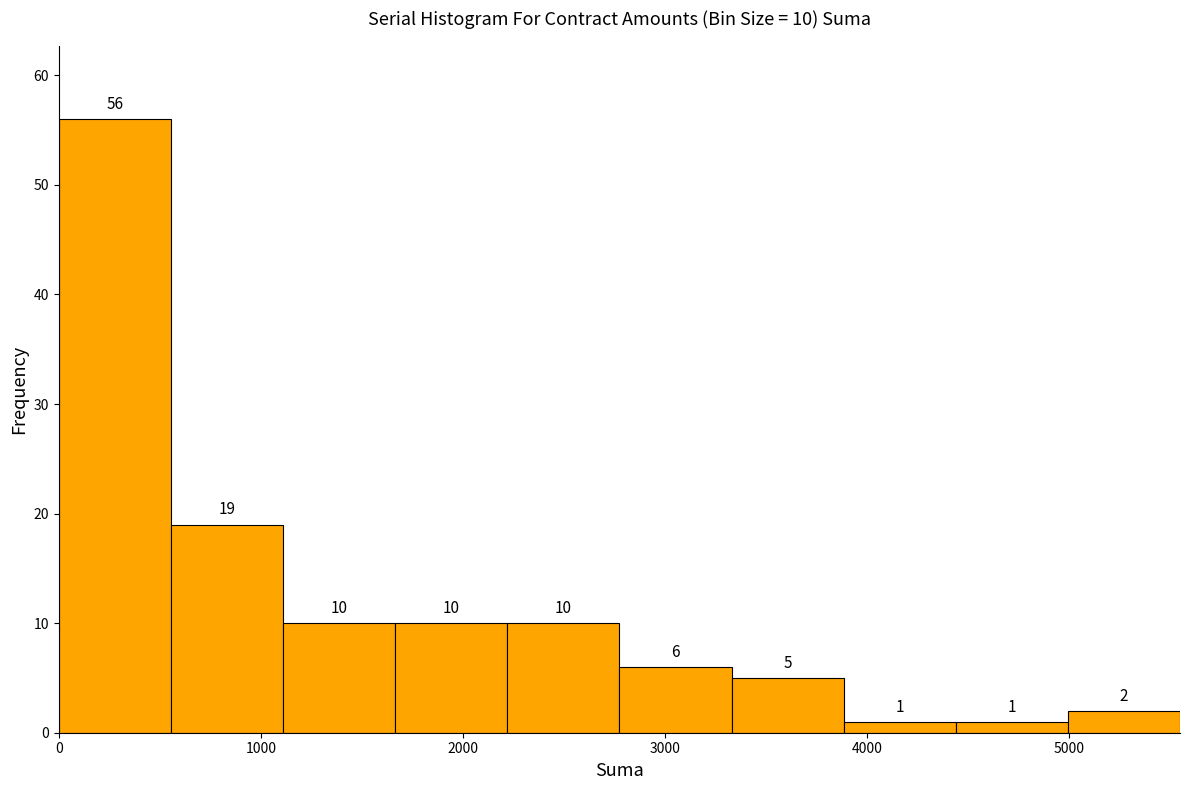

Over which range of the x-axis is the bar tallest?

0 to 600